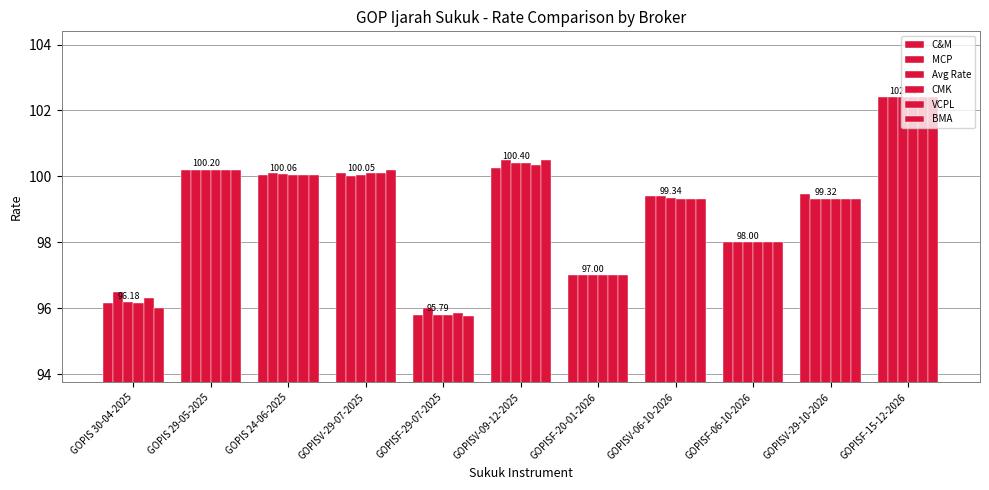

At how many categories does at least one series exceed 99?

7